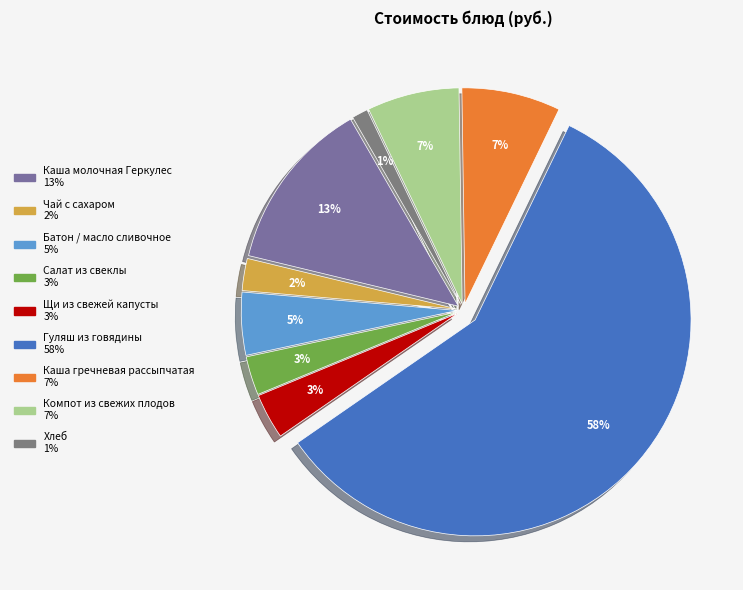

Which category has the smallest portion of the pie?

Хлеб